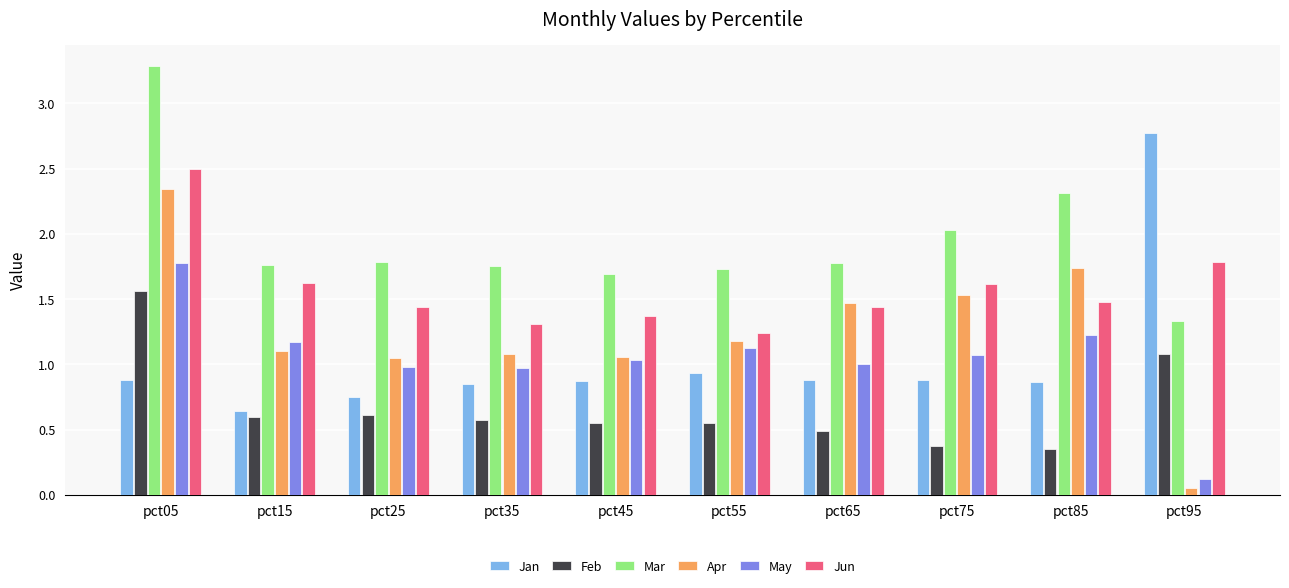

The Apr series shows 0.7 at pct15. True or false?

False